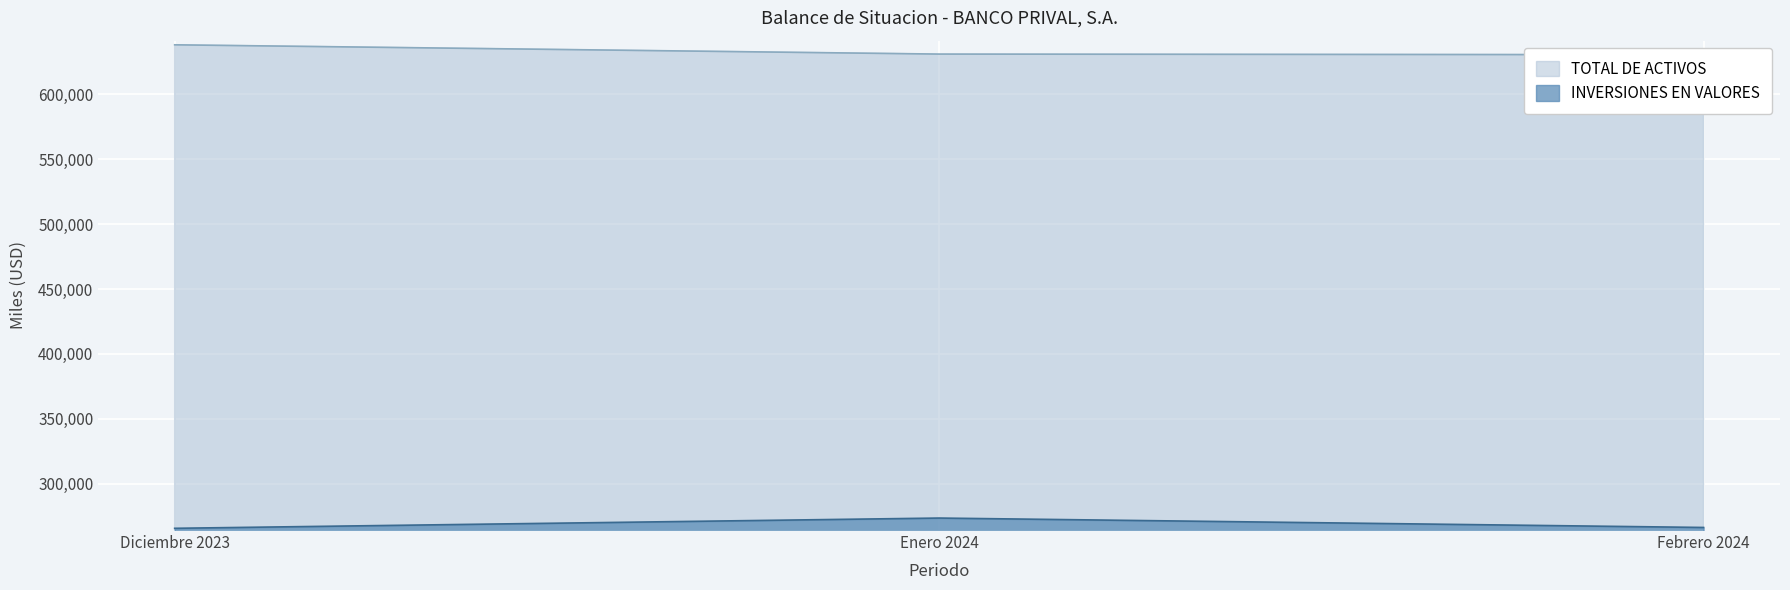

The value of INVERSIONES EN VALORES at Febrero 2024 is 420506.5. True or false?

False